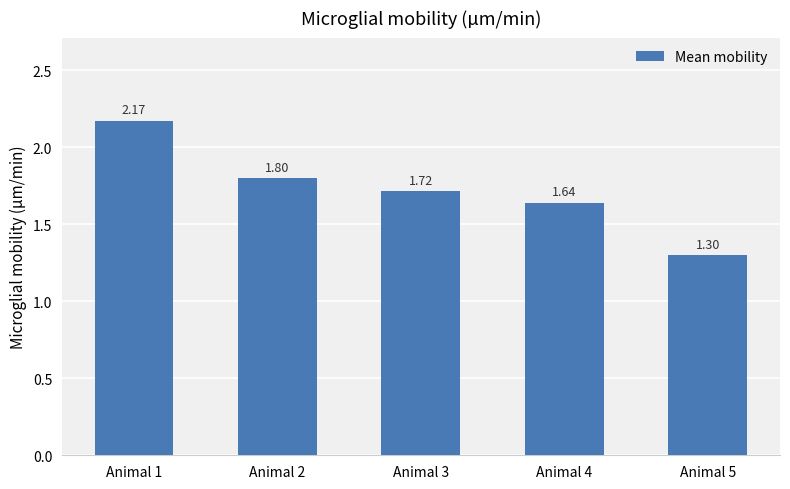

What is the minimum value shown in the chart?

1.3